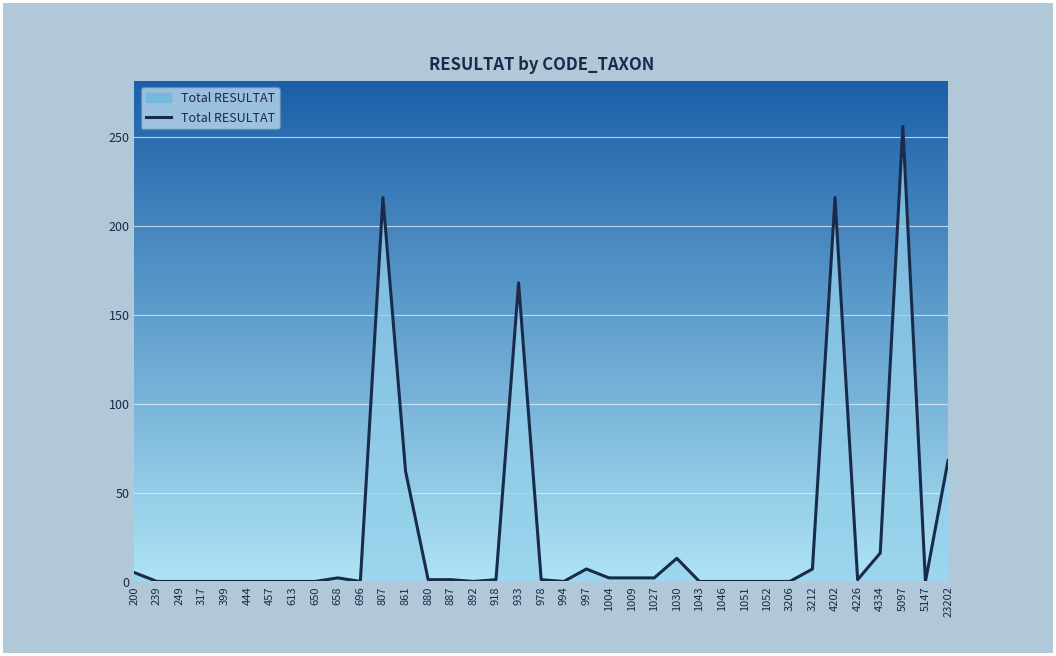

What is the difference between the maximum and minimum values?

256